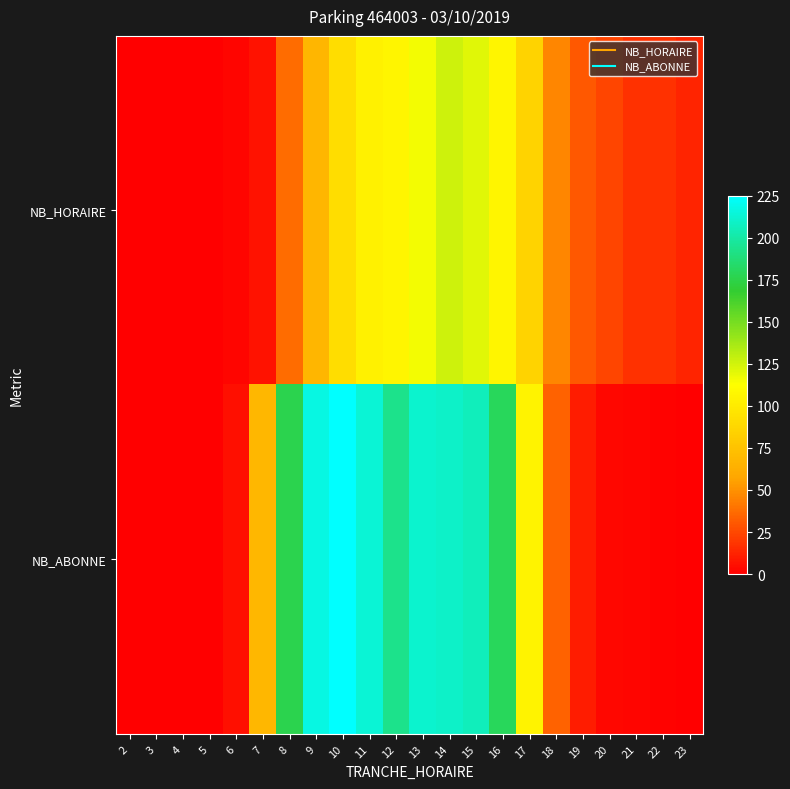

What is the spread (max minus min) of values at 13?

95